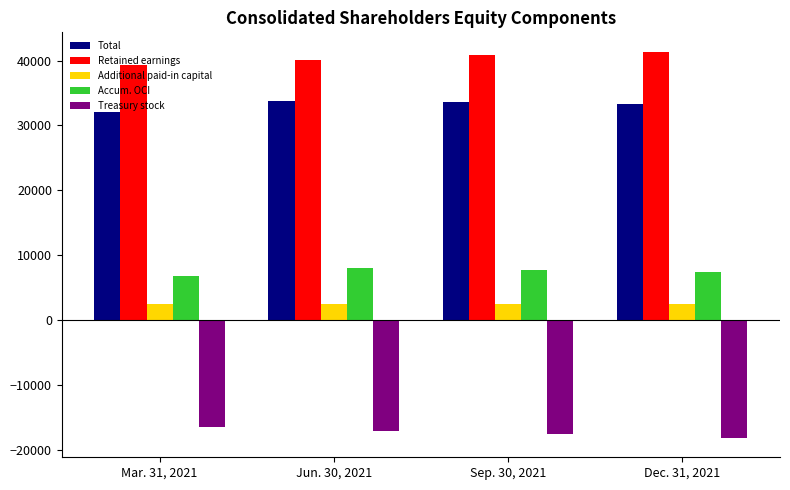

Which series has the largest total across all categories?

Retained earnings